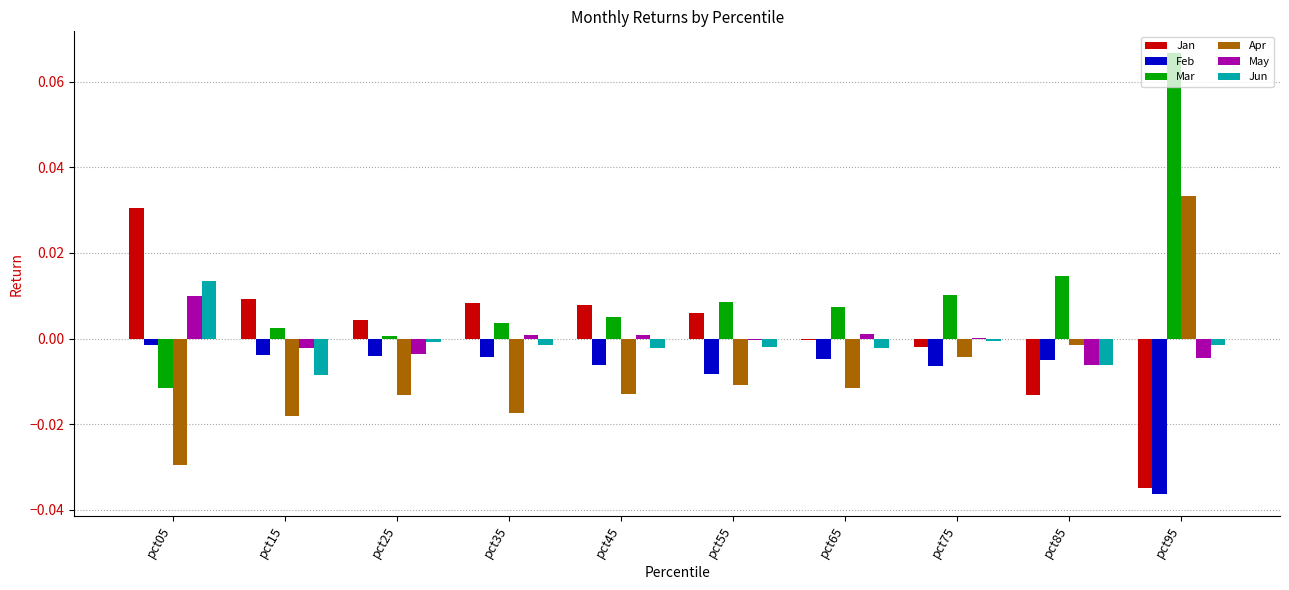

At which label is Apr closest to 0?

pct85